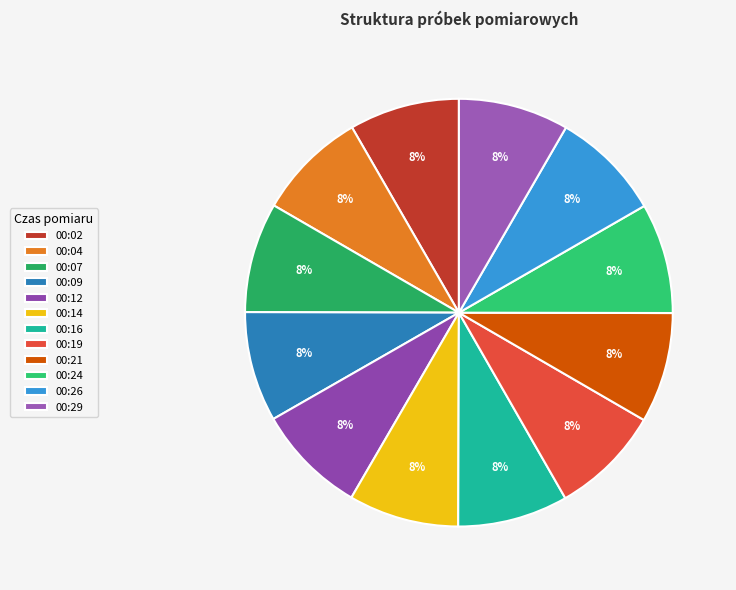

How much of the chart is everything except 00:14?

91.7%